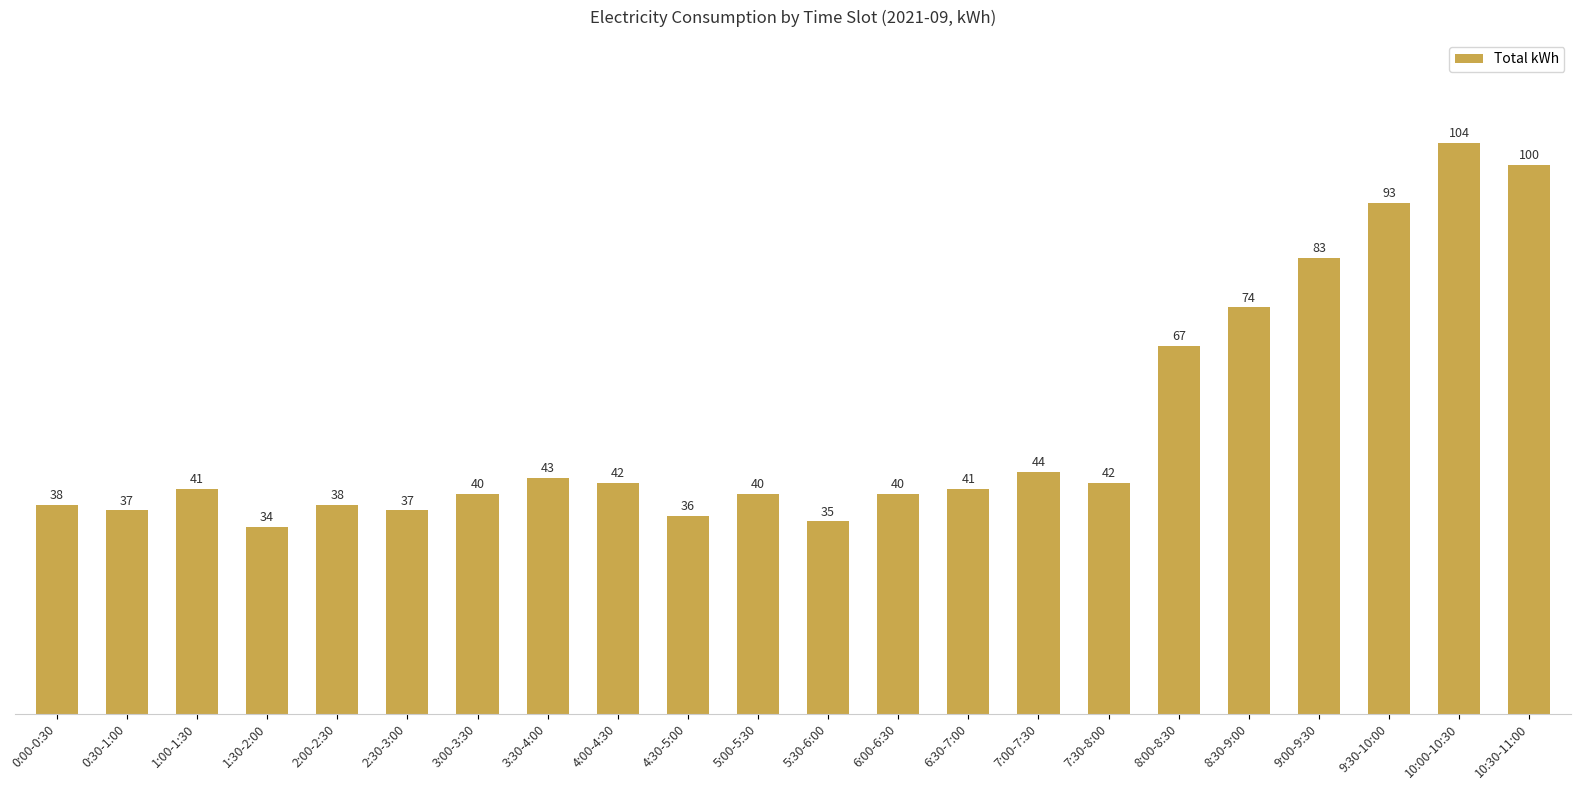

What is the value of the 14th bar from the left?

41